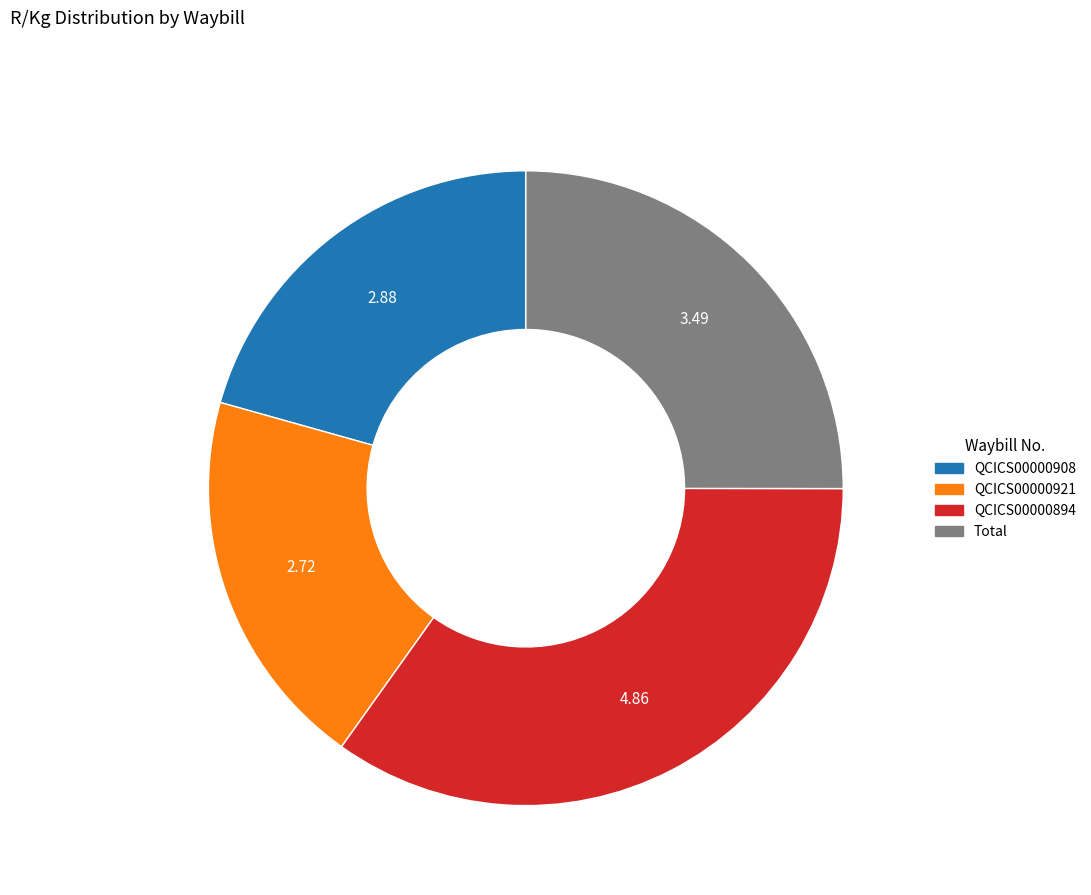

Does Total account for over 50% of the chart?

No